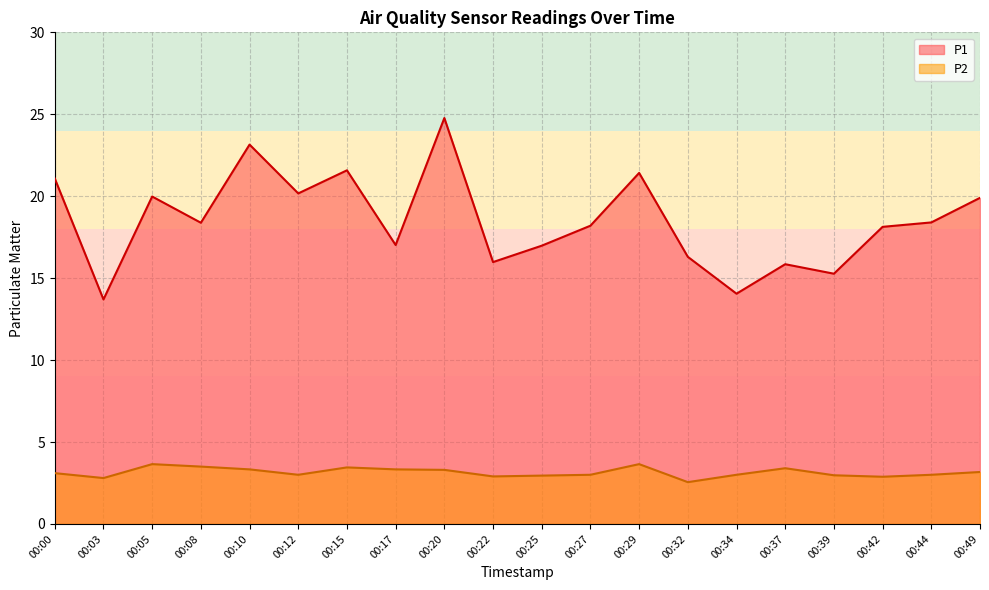

At which label is P1 closest to 19?

00:44